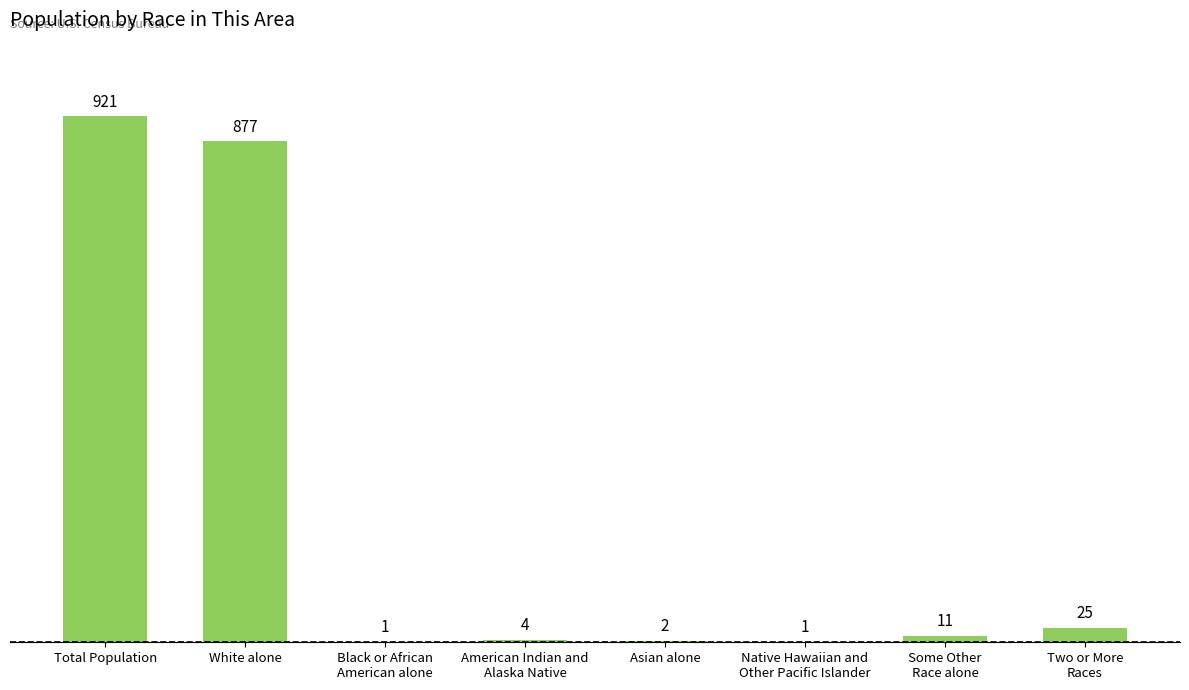

True or false: the data shows 921 at Total Population.

True